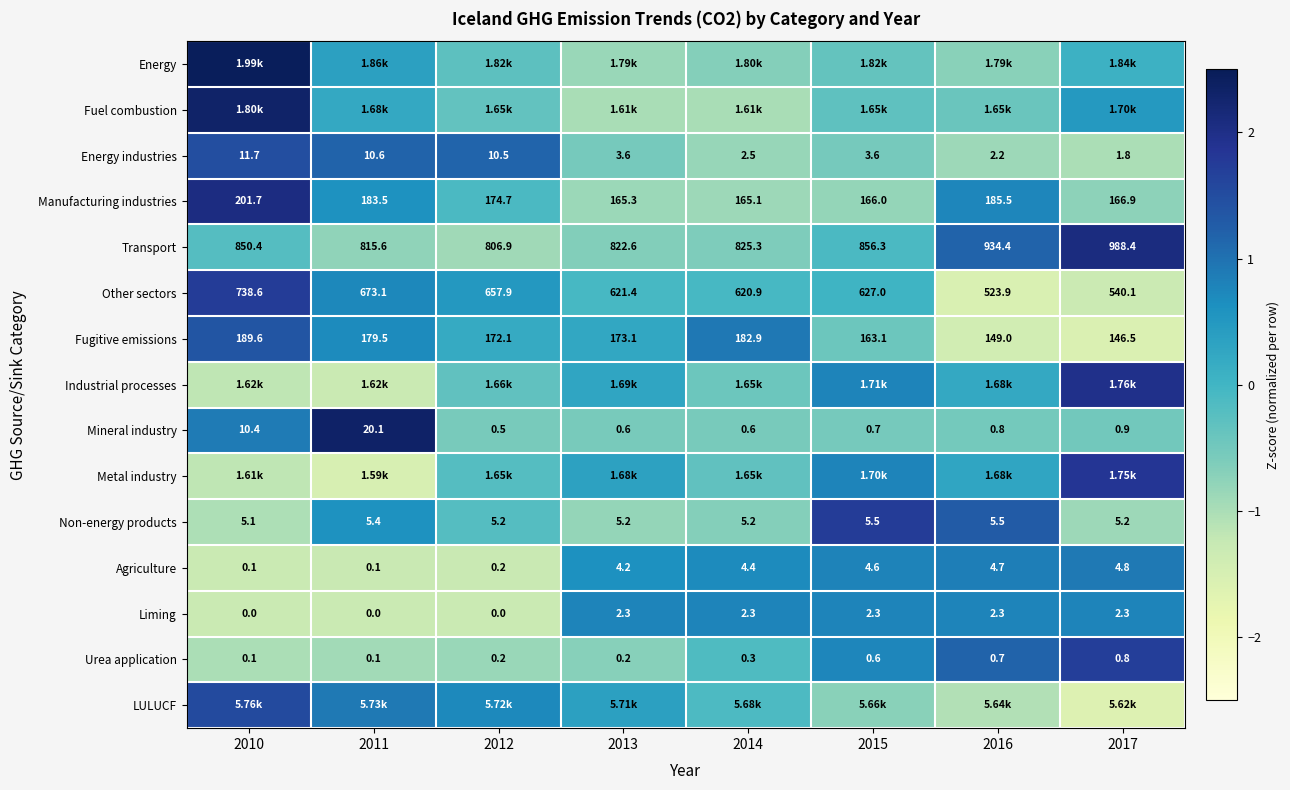

Is the value of Liming at 2010 greater than the value of Energy industries at 2015?

No